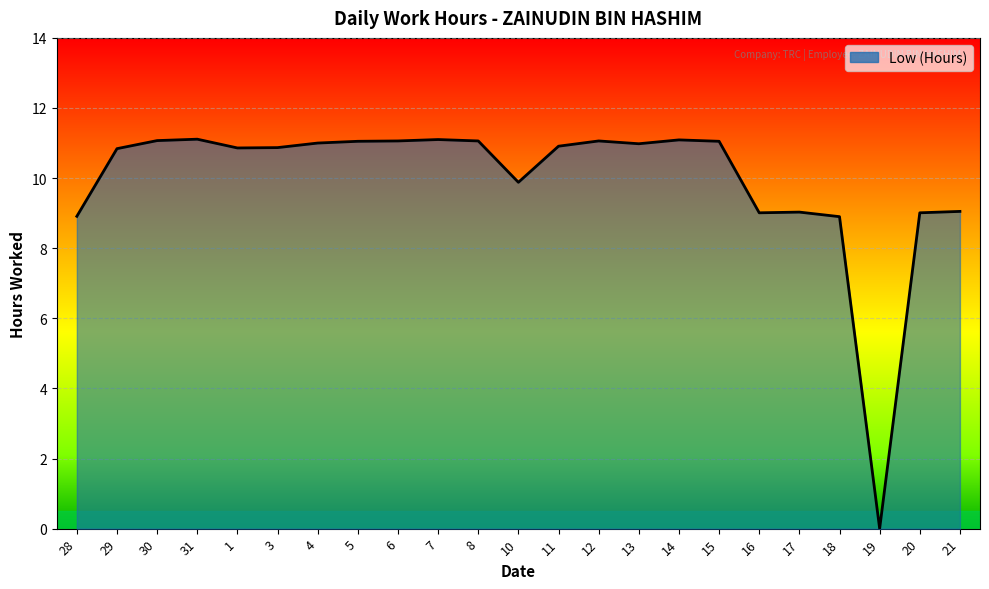

True or false: the data shows 15.9 at 8.

False